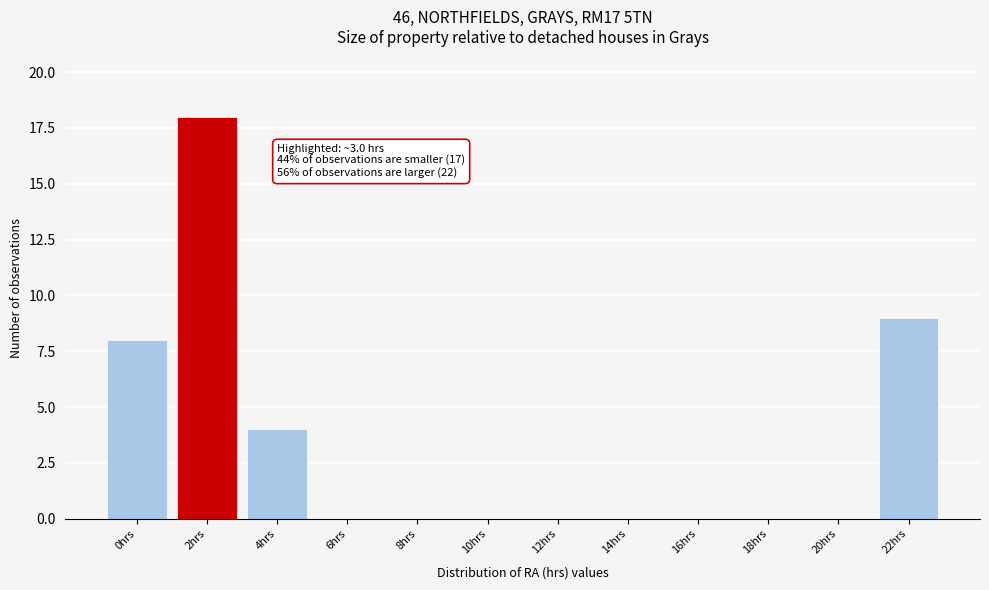

Reading left to right, what are all the values shown in this chart?

0hrs=8	2hrs=18	4hrs=4	6hrs=0	8hrs=0	10hrs=0	12hrs=0	14hrs=0	16hrs=0	18hrs=0	20hrs=0	22hrs=9